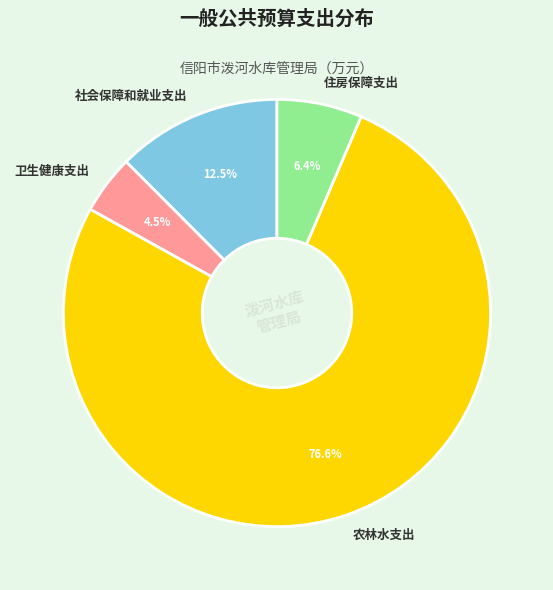

Is the sum of 社会保障和就业支出 and 住房保障支出 greater than half?

No